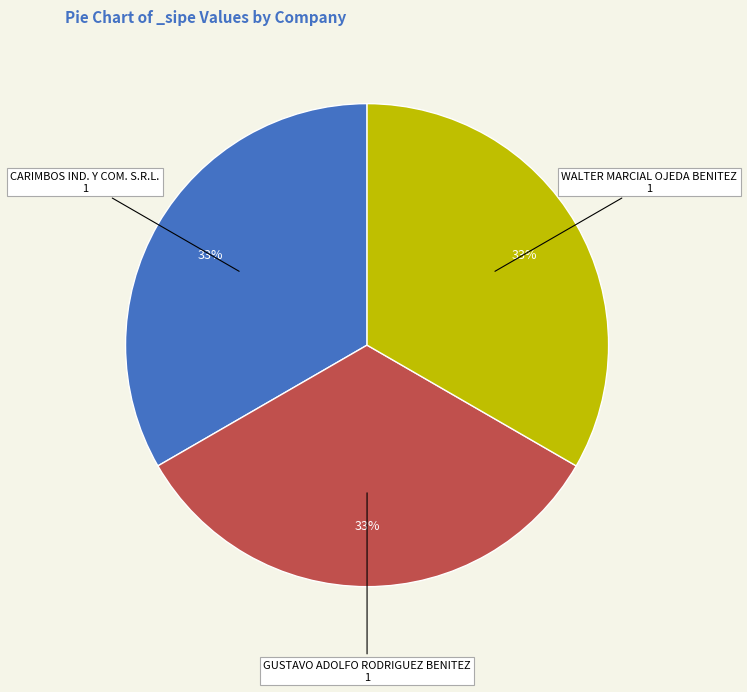

Is it true that CARIMBOS IND. Y COM. S.R.L. is 25% of the pie?

False